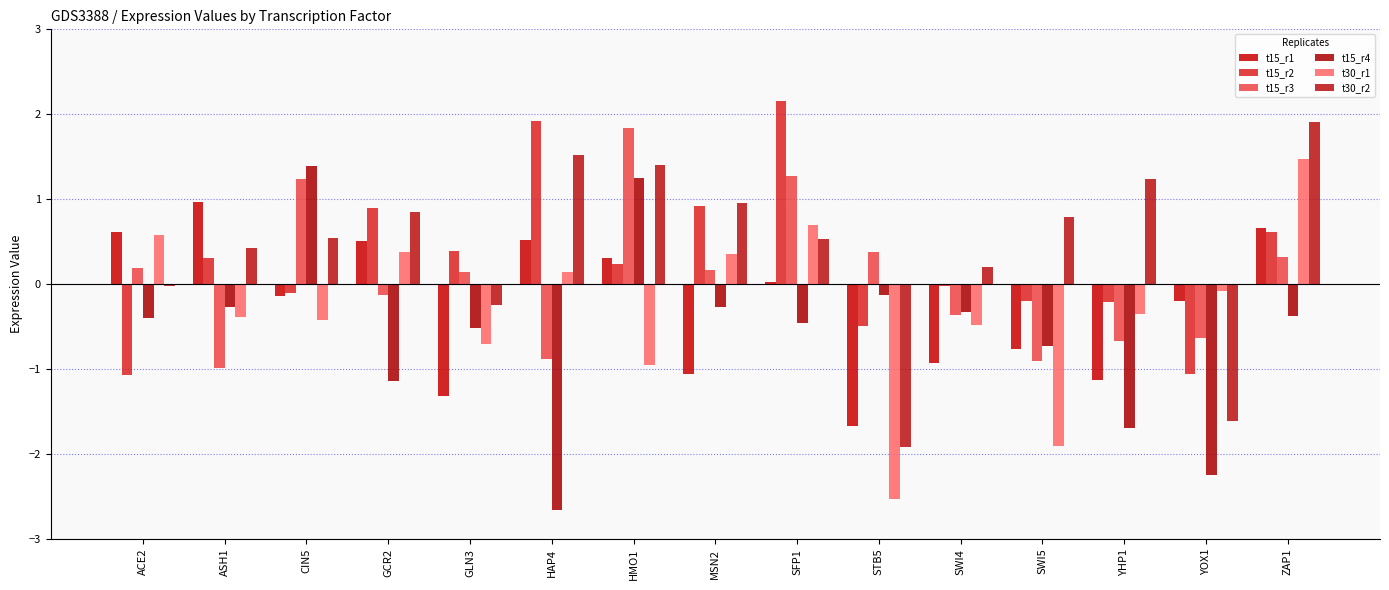

How many values in the t15_r4 series exceed 0?

2